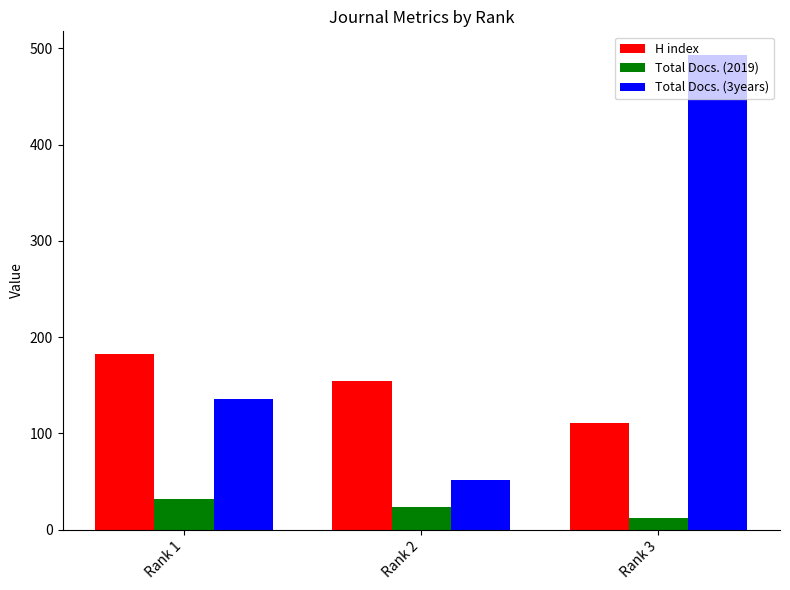

What is the total value across all series at Rank 3?

616